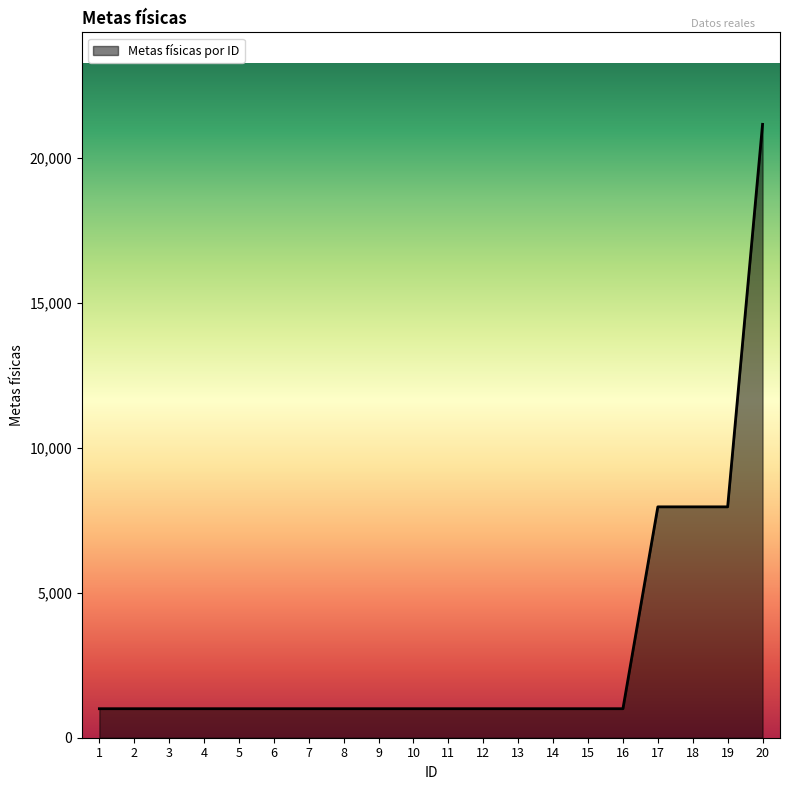

The value at 5 is 1000. True or false?

True